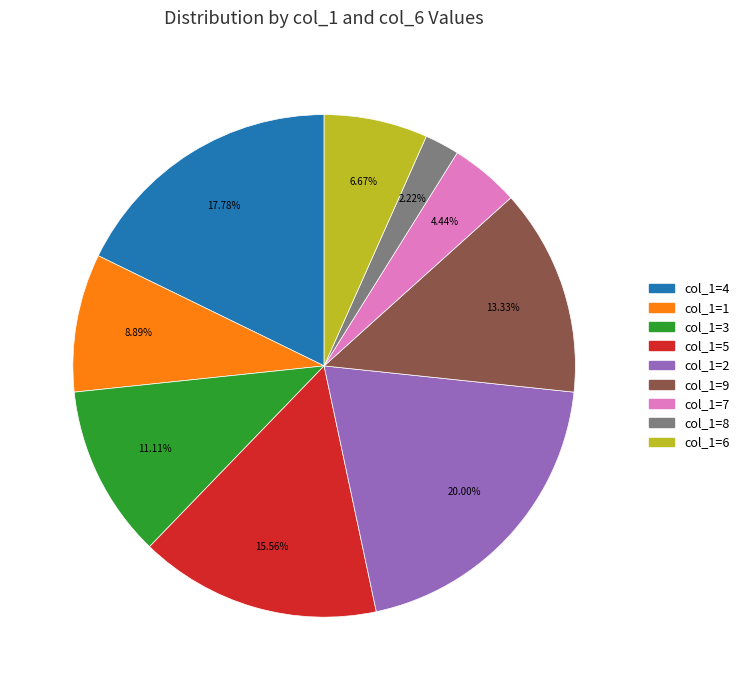

How many slices are in this pie chart?

9